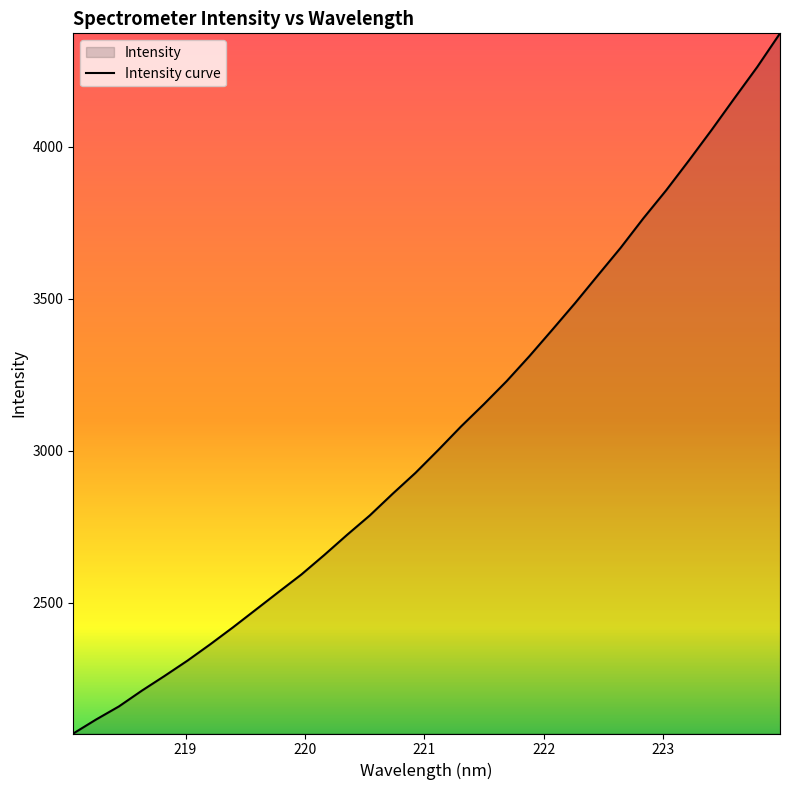

What is the maximum value shown in the chart?

4372.3